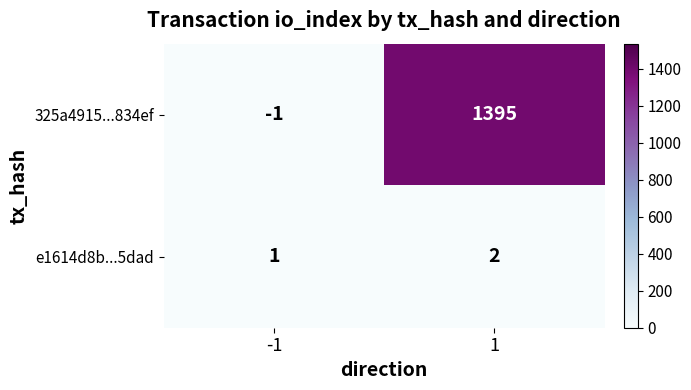

Reading right to left, list all the values displayed in this chart.

325a4915...834ef: 1=1395	-1=-1
e1614d8b...5dad: 1=2	-1=1